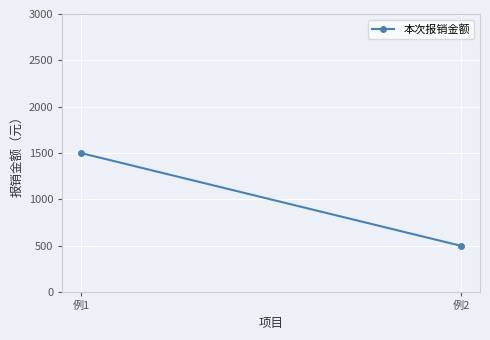

Reading left to right, what are all the values shown in this chart?

例1=1500	例2=500